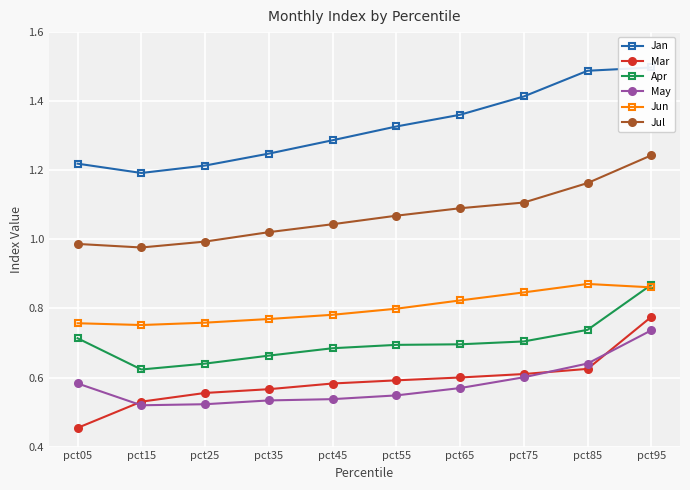

What is the difference between the second highest and minimum values in the Mar series?

0.2